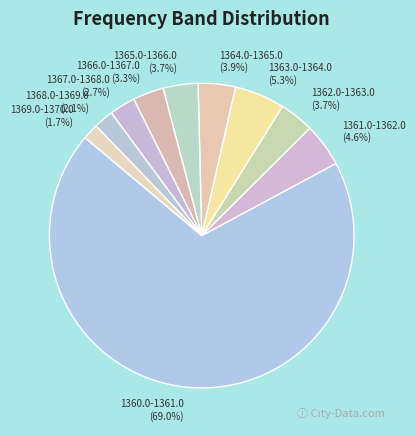

Is it true that 1362.0-1363.0 is 4% of the pie?

True